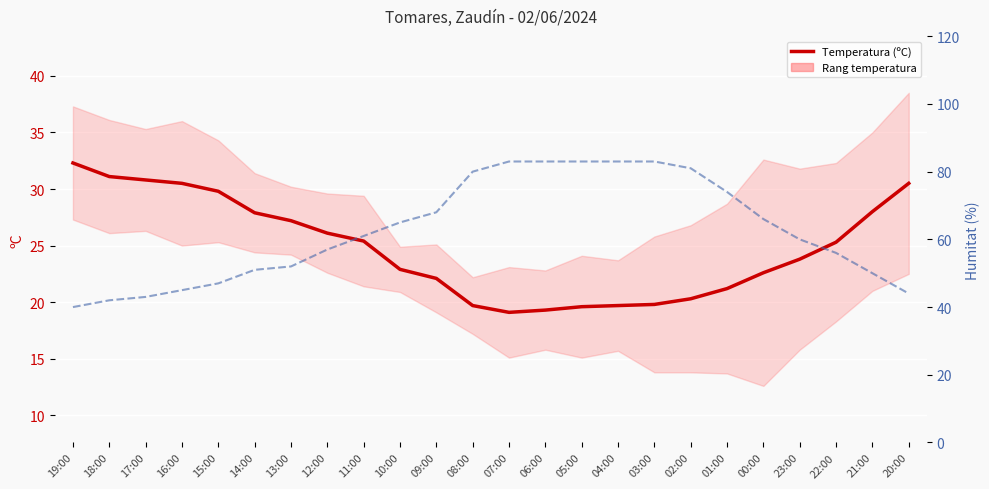

Between 18:00 and 14:00, which is larger?

18:00